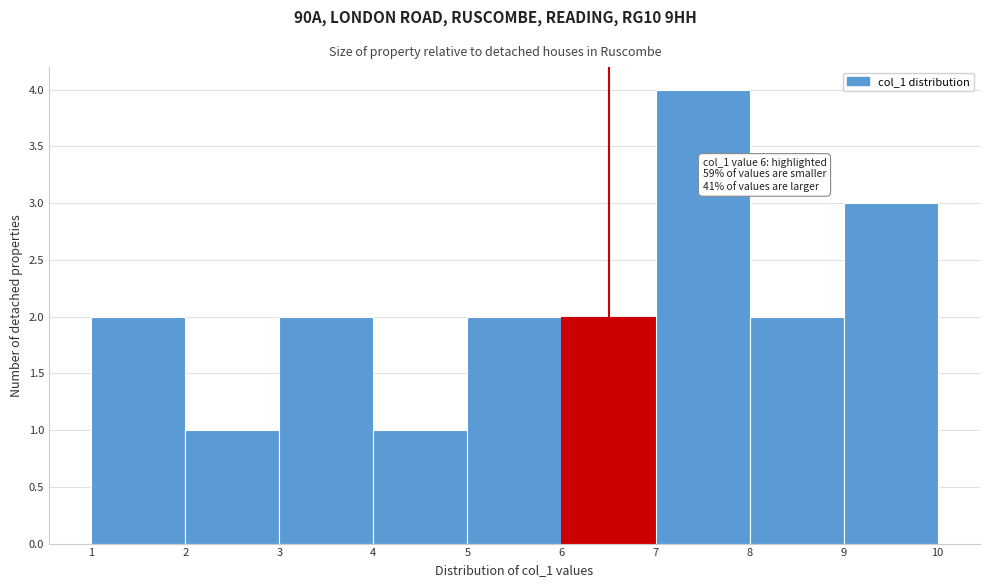

Which range on the x-axis has the tallest bar?

7 to 8